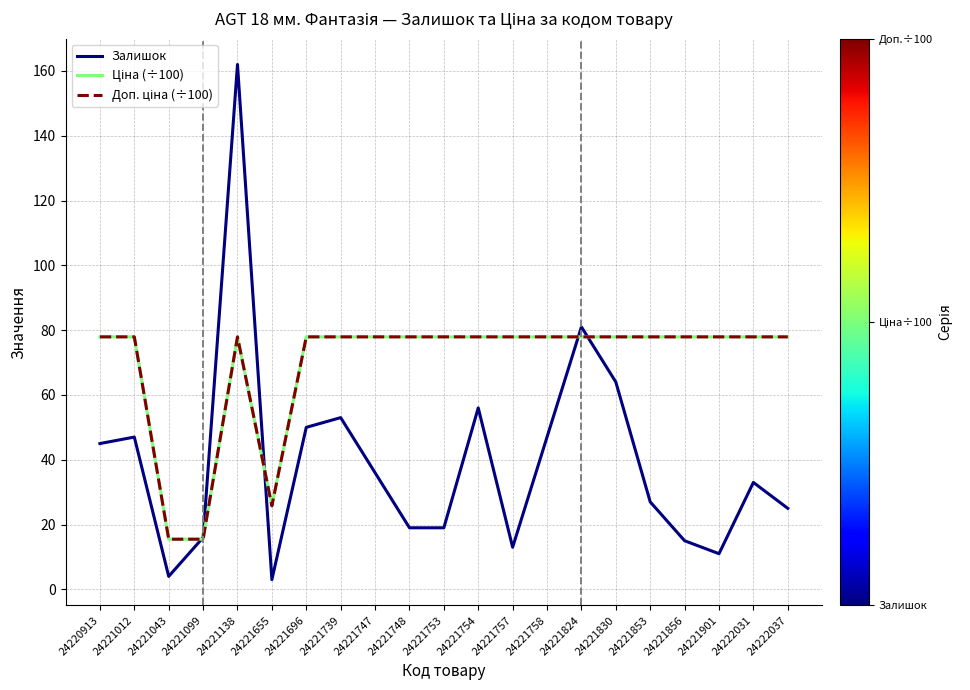

What value does the Залишок series have at 24220913?

45.0